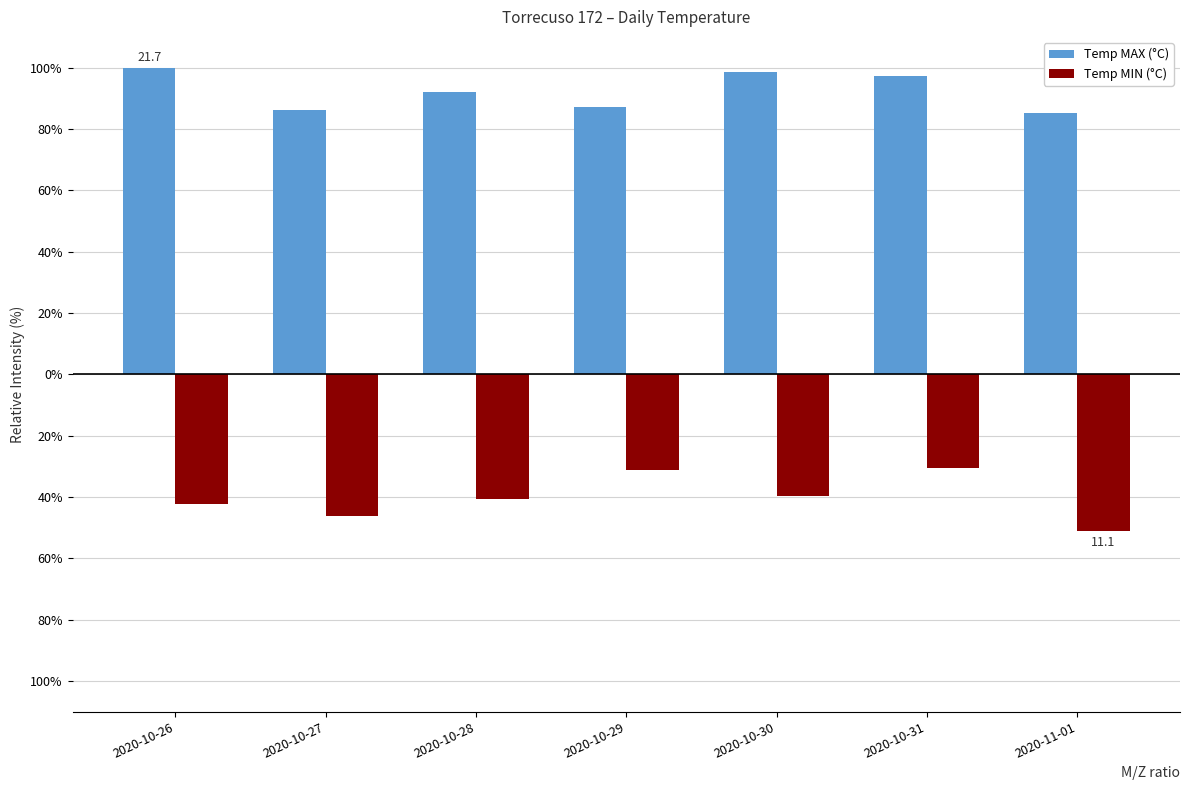

Rank the categories by Temp MIN (°C) value from highest to lowest.

2020-10-31, 2020-10-29, 2020-10-30, 2020-10-28, 2020-10-26, 2020-10-27, 2020-11-01